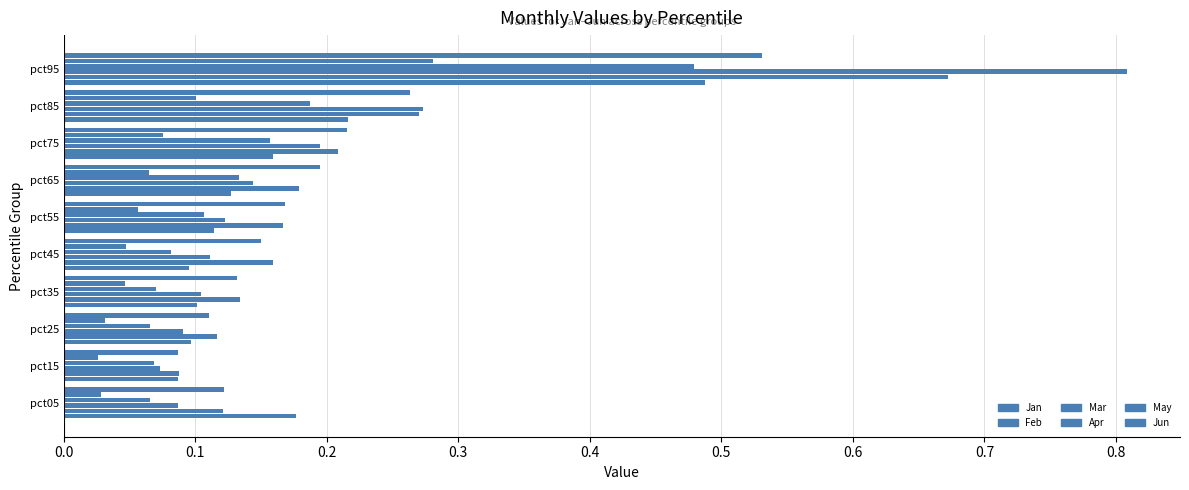

Which label corresponds to the largest value in the chart?

pct95